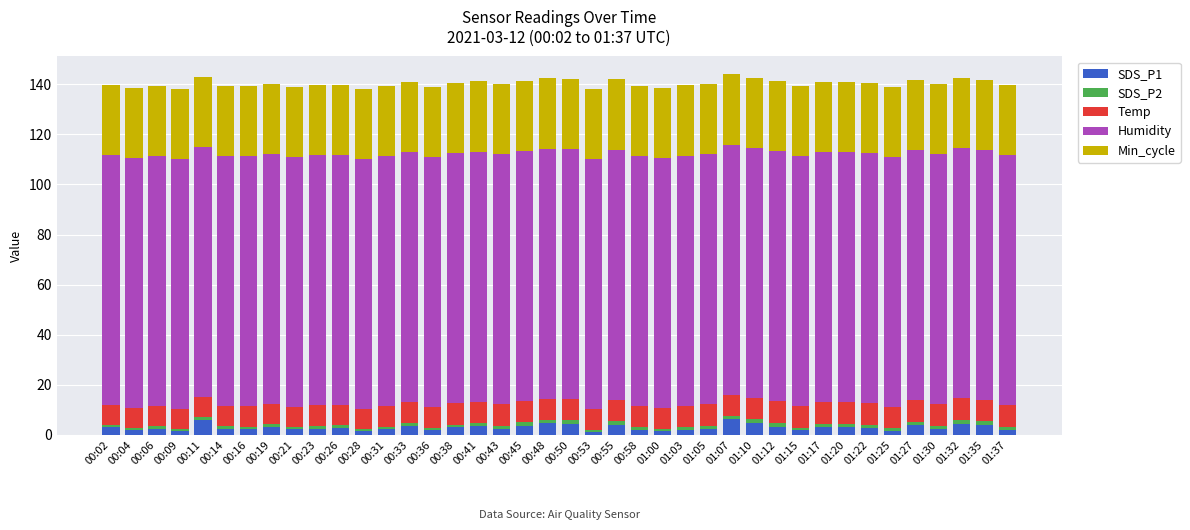

What are all the series names shown in the legend?

SDS_P1, SDS_P2, Temp, Humidity, Min_cycle